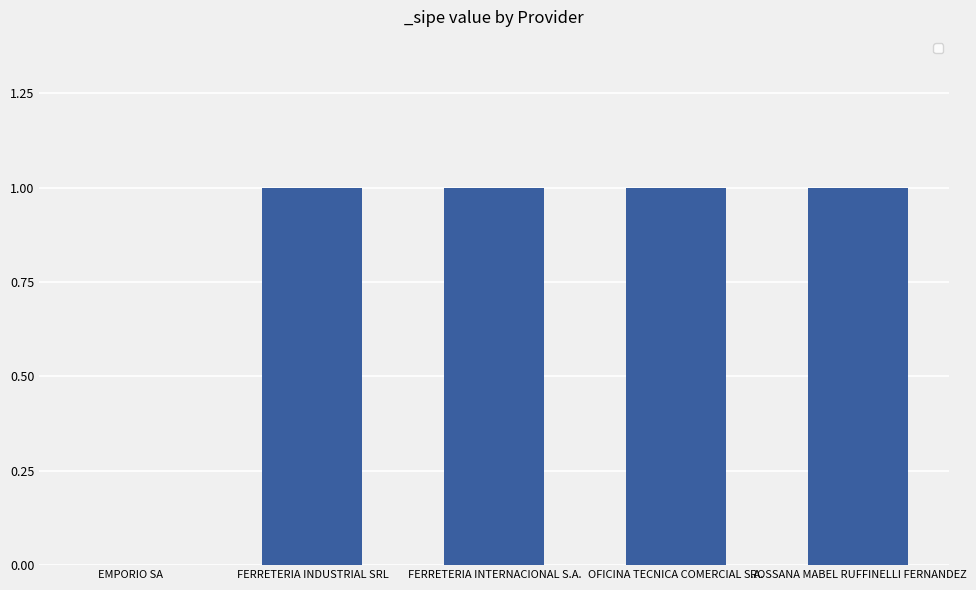

The chart shows a value of 1 at FERRETERIA INTERNACIONAL S.A.. True or false?

True